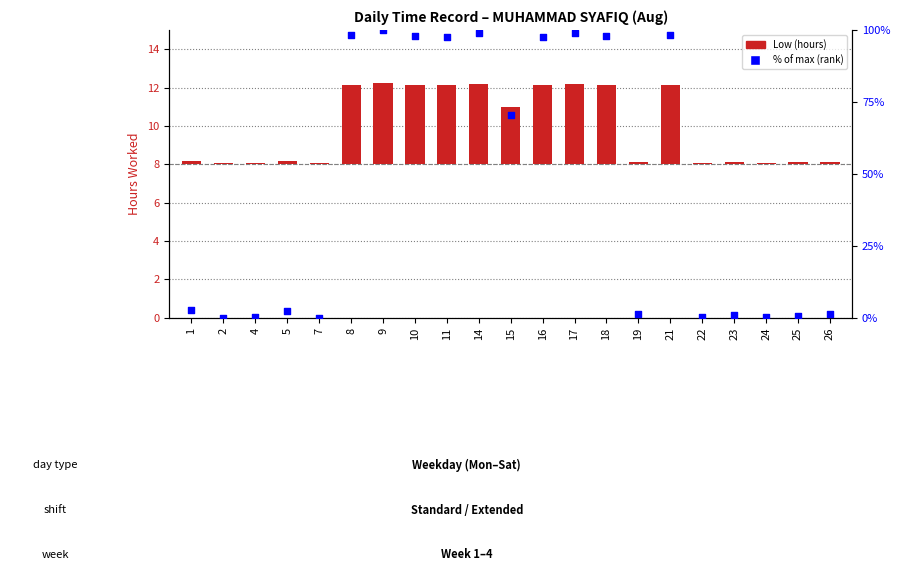

At which category is the sum across all series the highest?

9